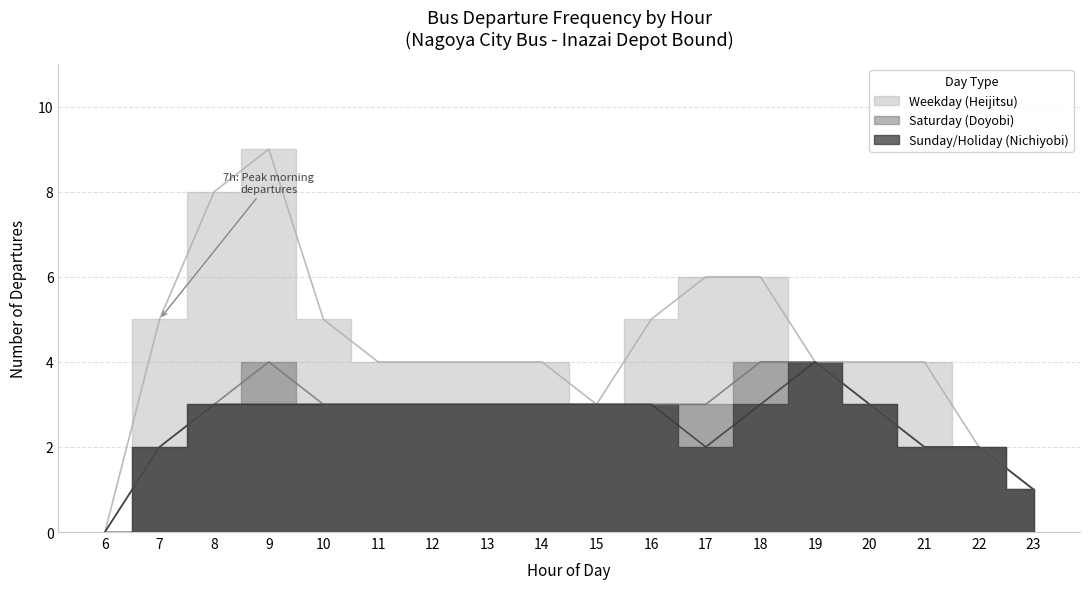

At which label is Saturday (Doyobi) closest to 2?

7